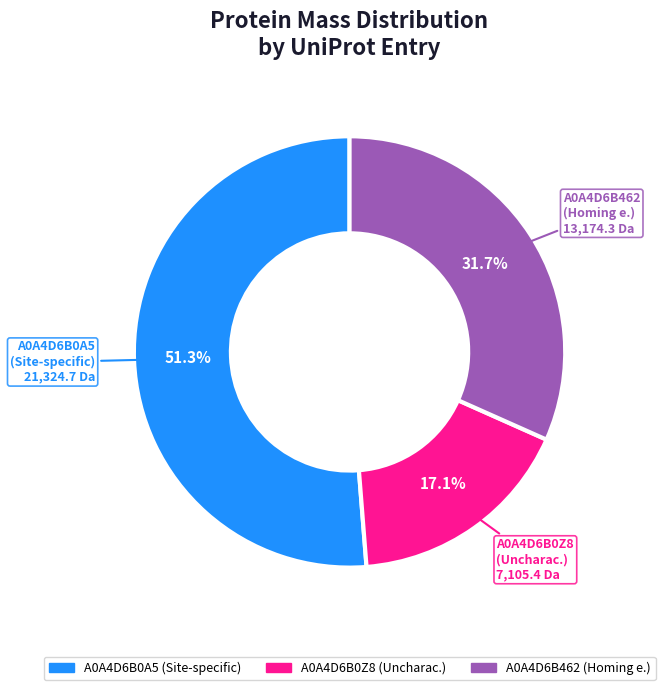

What is the majority slice?

A0A4D6B0A5